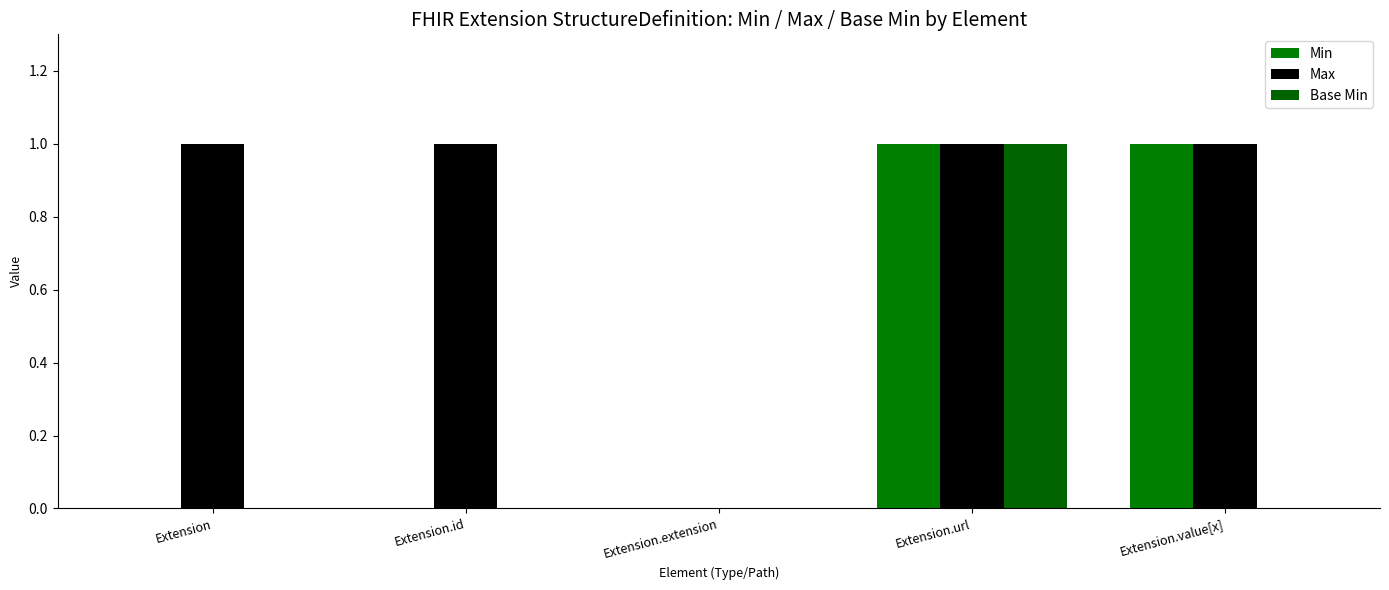

How many groups of bars are there?

5